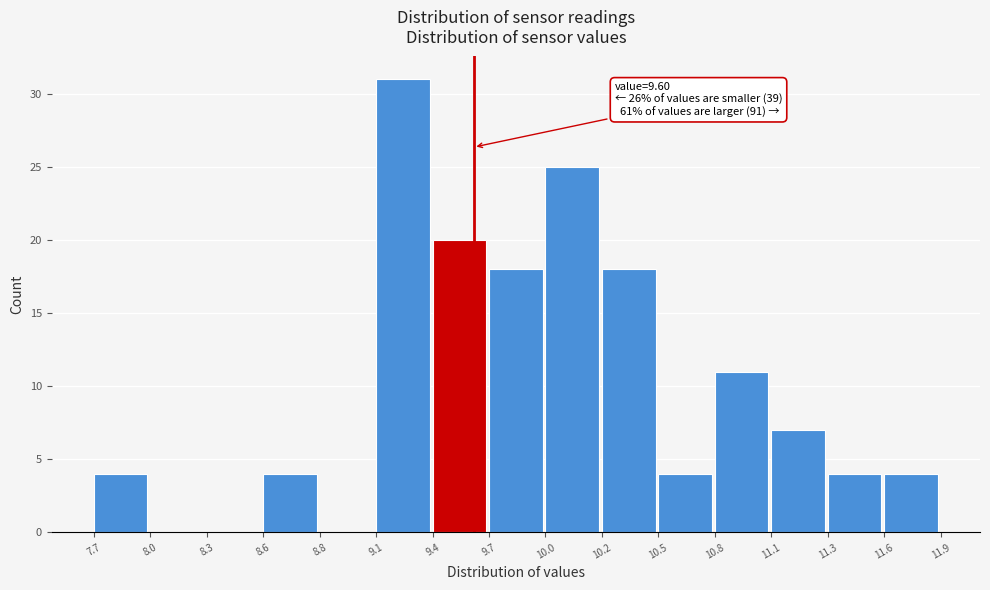

Reading right to left, transcribe all the data shown in this chart.

11.6=4	11.3=4	11.1=7	10.8=11	10.5=4	10.2=18	10.0=25	9.7=18	9.4=20	9.1=31	8.8=0	8.6=4	8.3=0	8.0=0	7.7=4